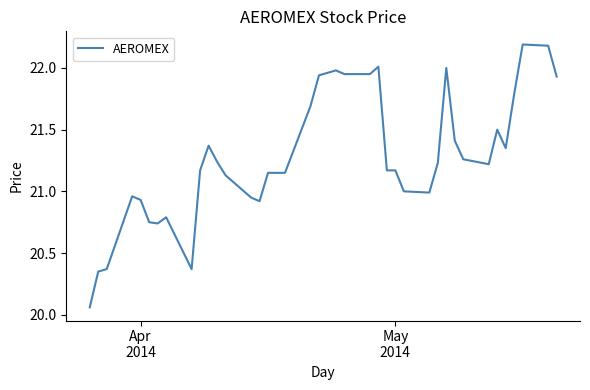

What is the greatest value displayed?

22.2